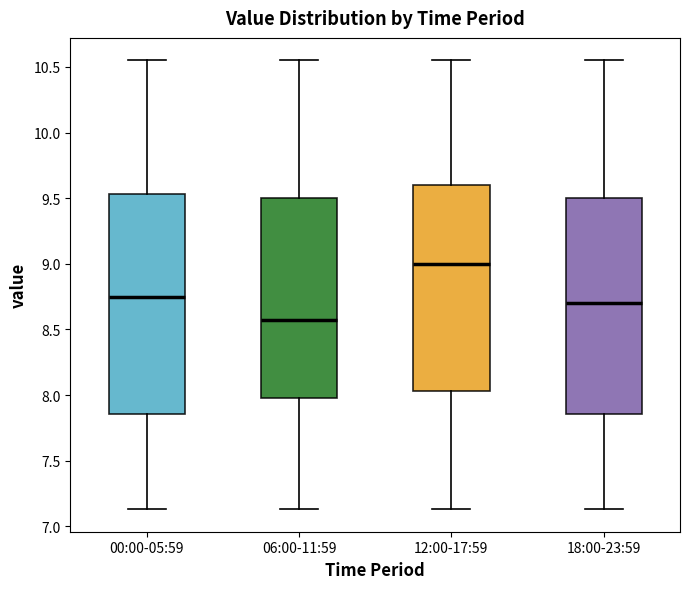

Where does the lower whisker of the box for 18:00-23:59 end on the y-axis? The values are not printed on the chart, so give them approximately, as read against the axis.

7.15